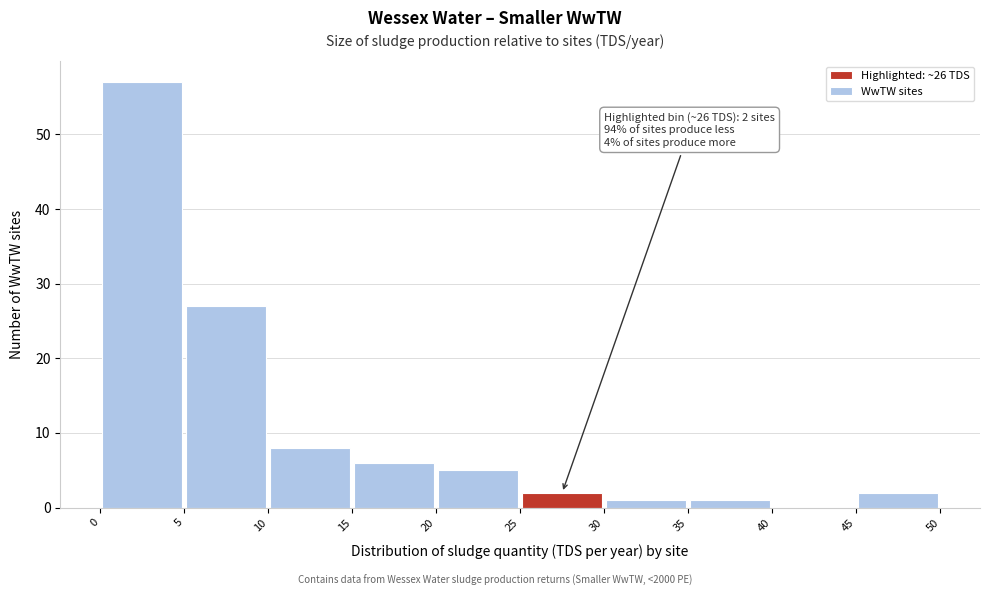

Over which range of the x-axis is the bar tallest?

0 to 5